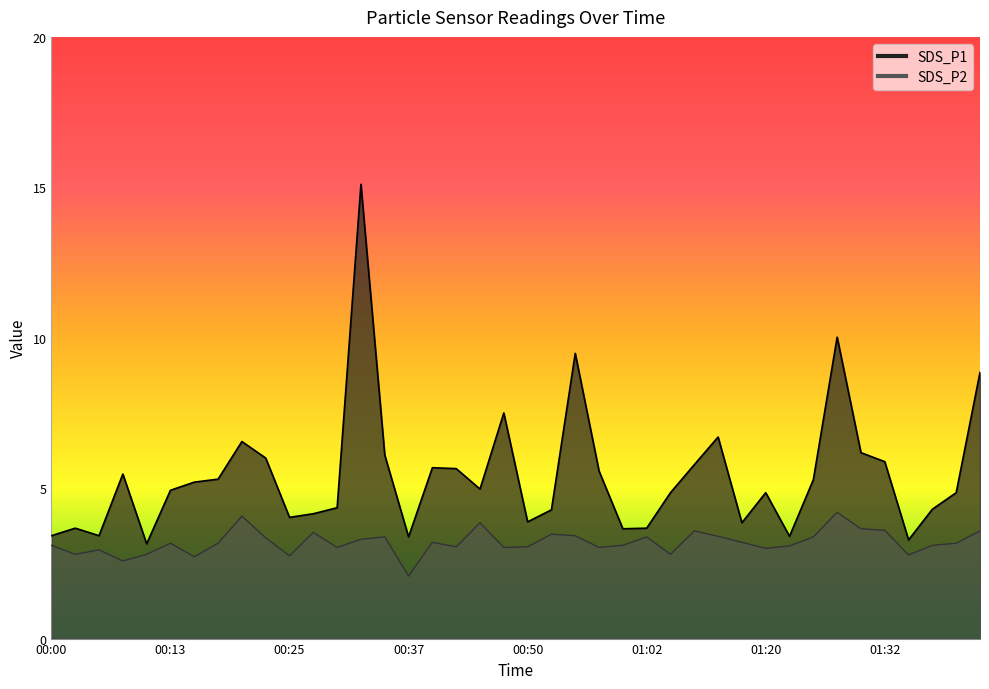

What is the minimum value for SDS_P1?

3.1